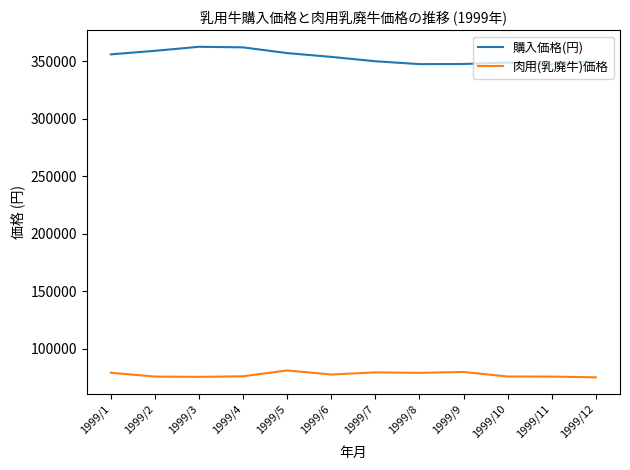

What is the maximum value shown in the chart?

362800